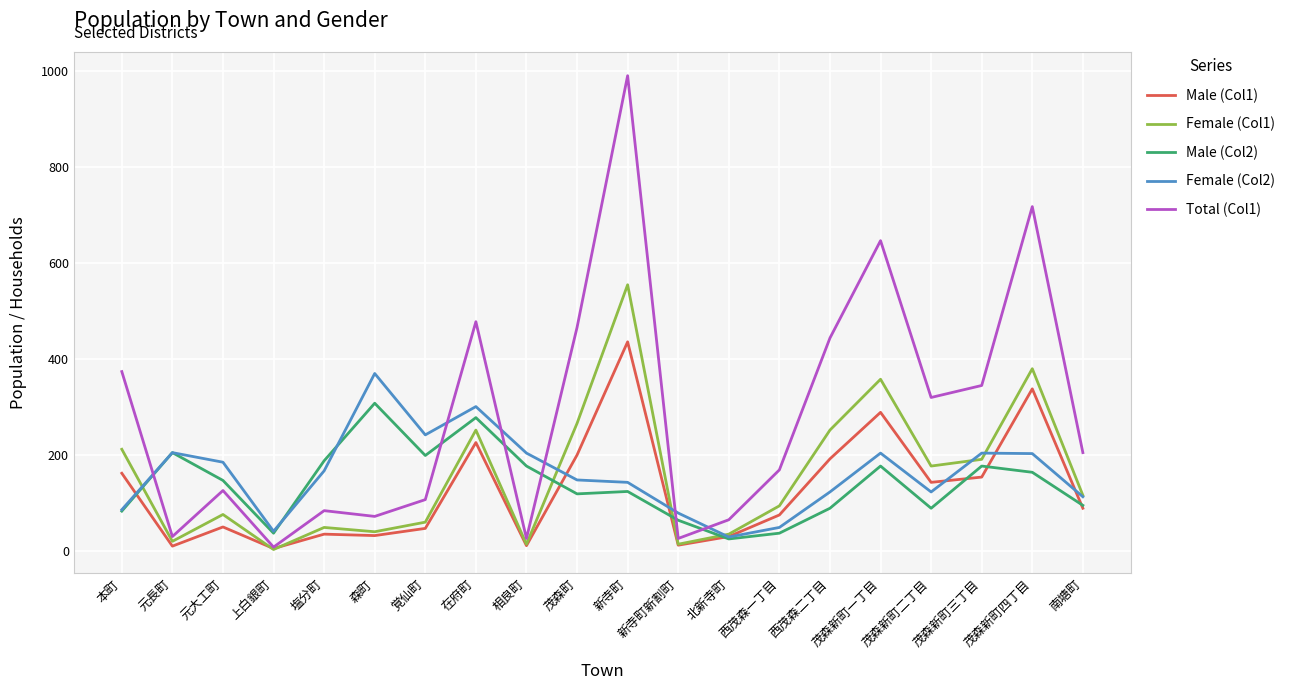

The value of Female (Col1) at 新寺町 is 555. True or false?

True